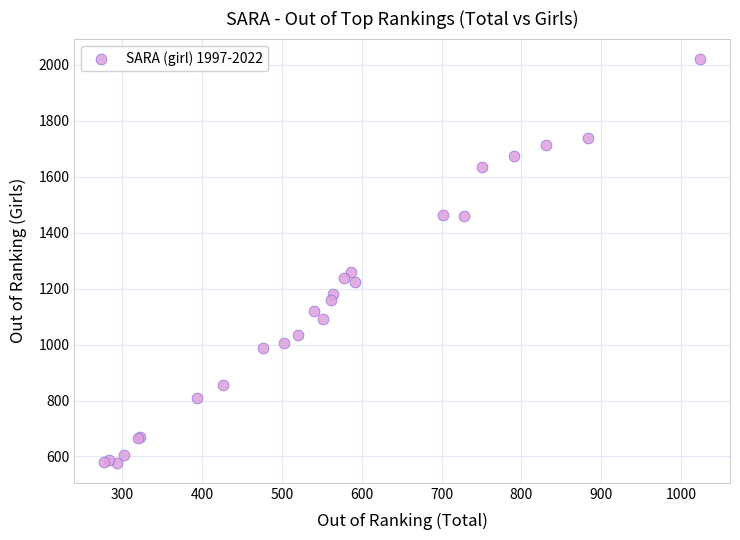

What Y value in the scatter plot is closest to 1300?

1261